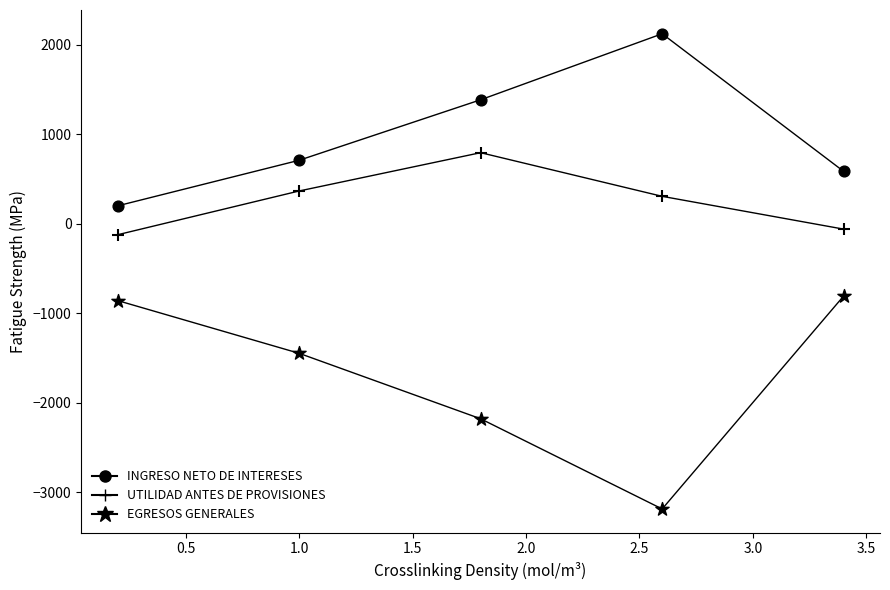

How many data points are displayed?

15